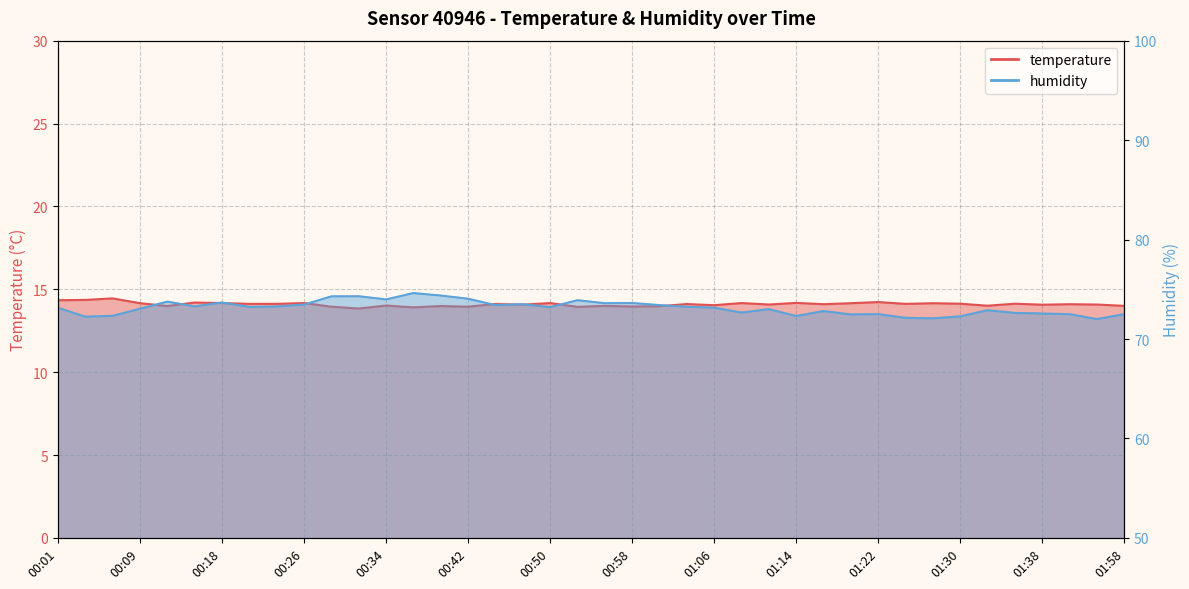

Where is the first local minimum for humidity?

00:04